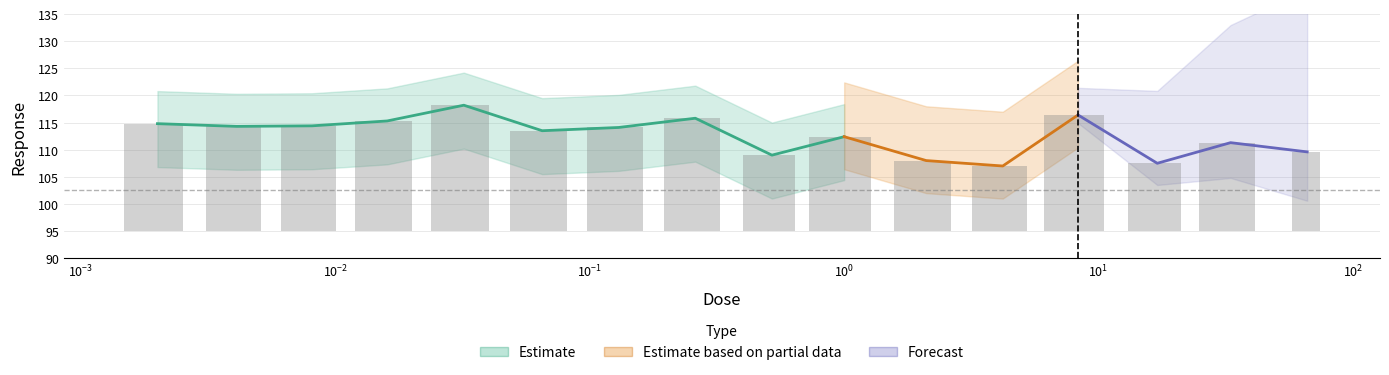

Where does the data first go above 19?

0.002